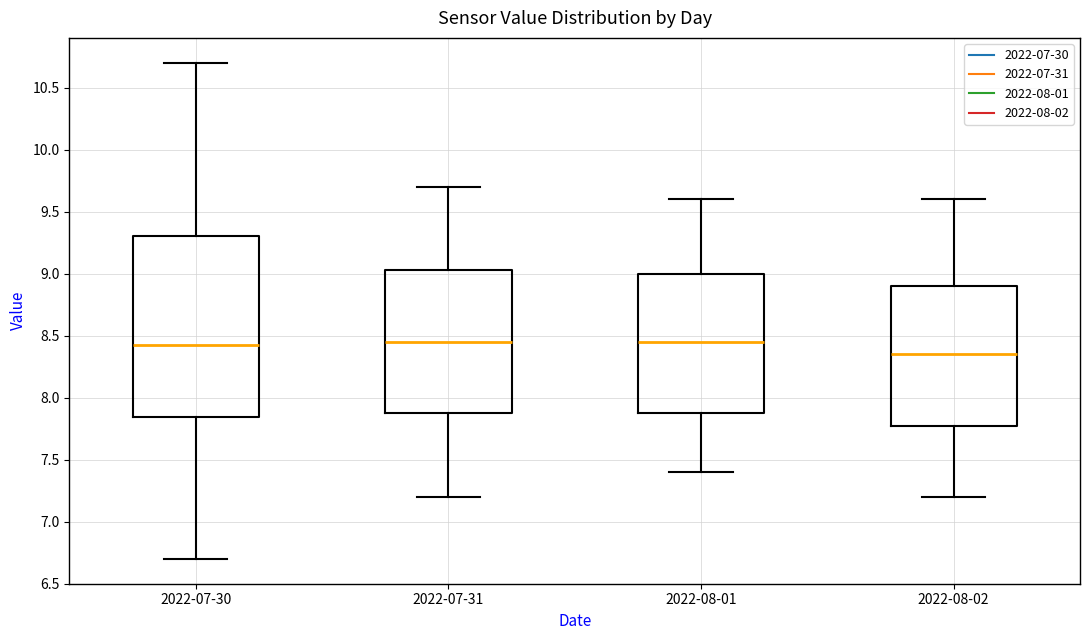

Reading left to right, transcribe this box plot: for each box, give where its median line is, the range the box spans, and where its two whiskers end, as read against the y-axis. The values are not printed on the chart, so give them approximately, as read against the axis.

2022-07-30: median 8.45, box 7.85 to 9.30, whiskers 6.70 to 10.70
2022-07-31: median 8.45, box 7.90 to 9.05, whiskers 7.20 to 9.70
2022-08-01: median 8.45, box 7.90 to 9.00, whiskers 7.40 to 9.60
2022-08-02: median 8.35, box 7.80 to 8.90, whiskers 7.20 to 9.60